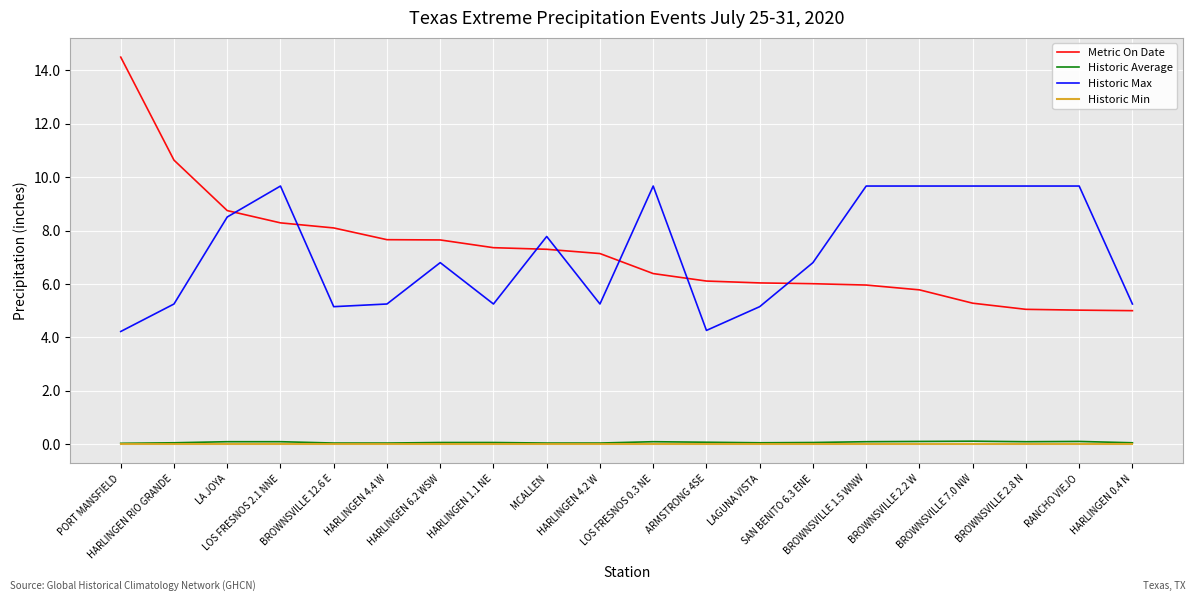

The Historic Max series shows 6.1 at LOS FRESNOS 0.3 NE. True or false?

False